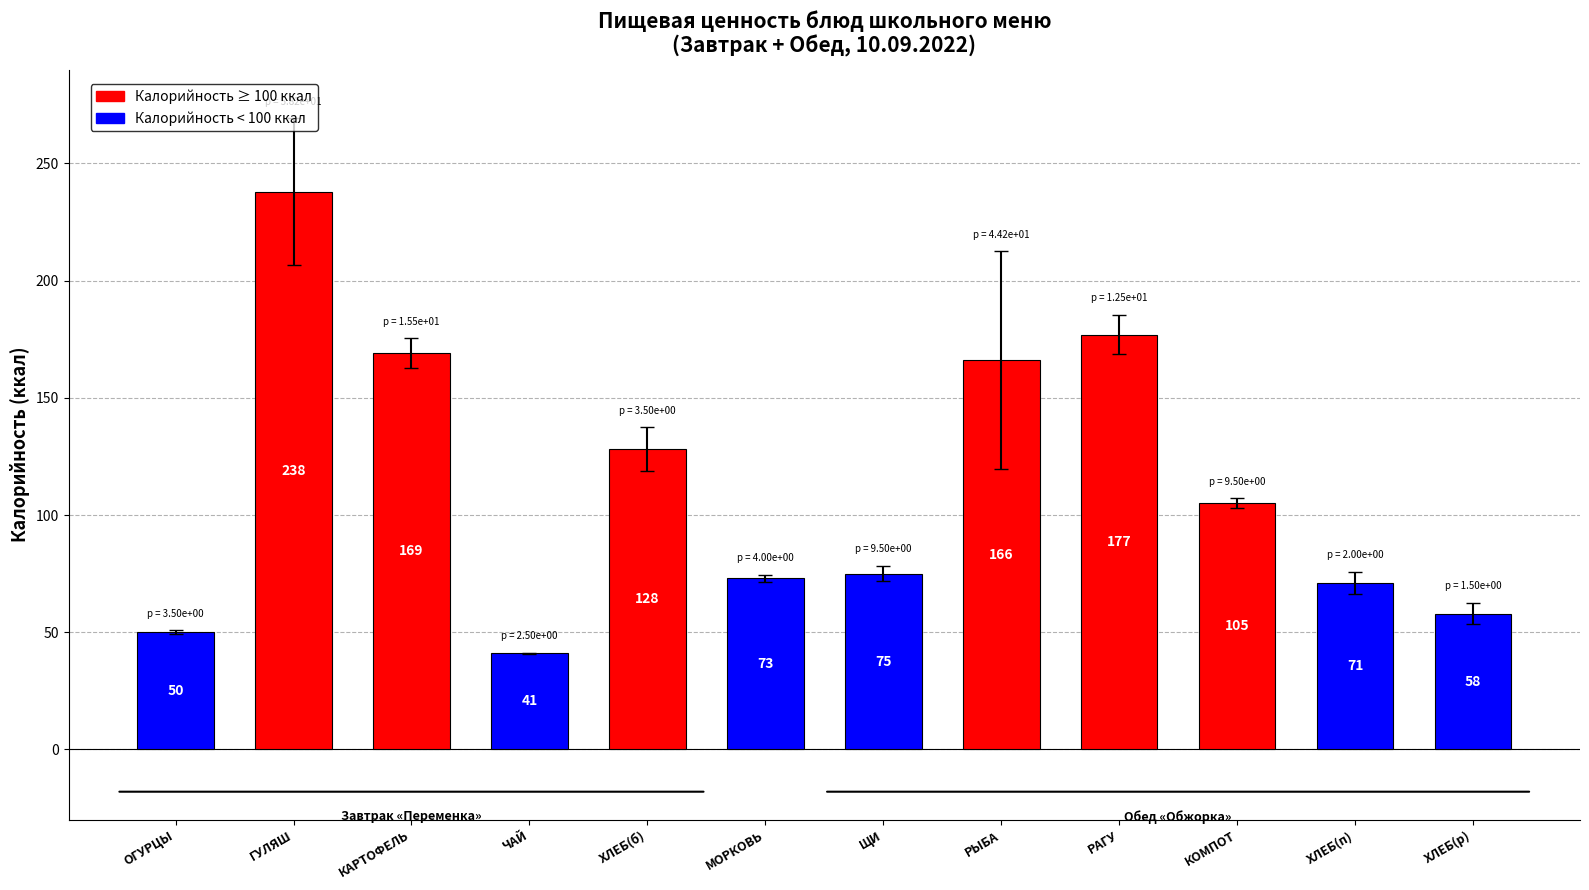

What position from the left is ХЛЕБ(п)?

11